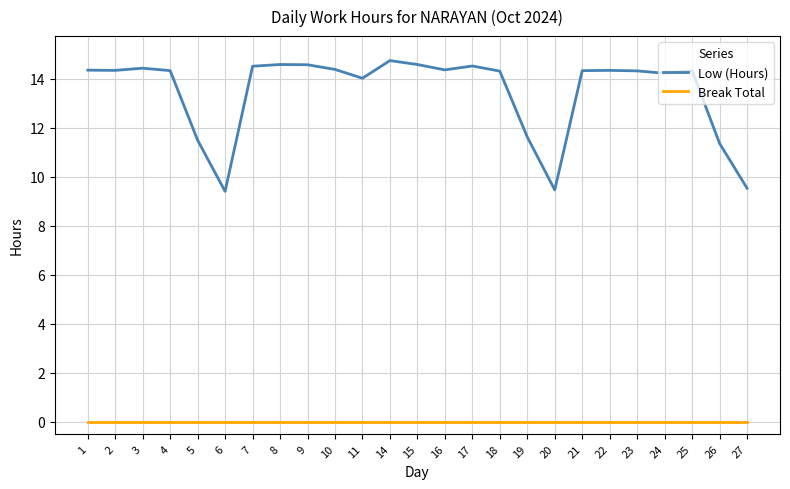

True or false: Break Total and Low (Hours) cross at least once.

False